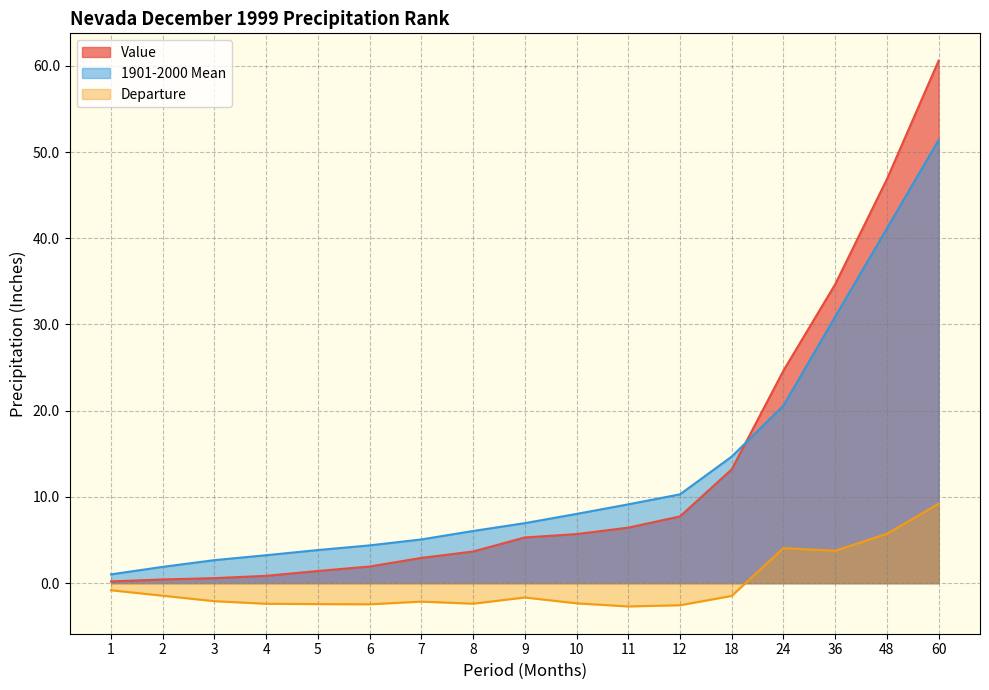

What is the value of the 1901-2000 Mean point at the 9th from the left?

7.0